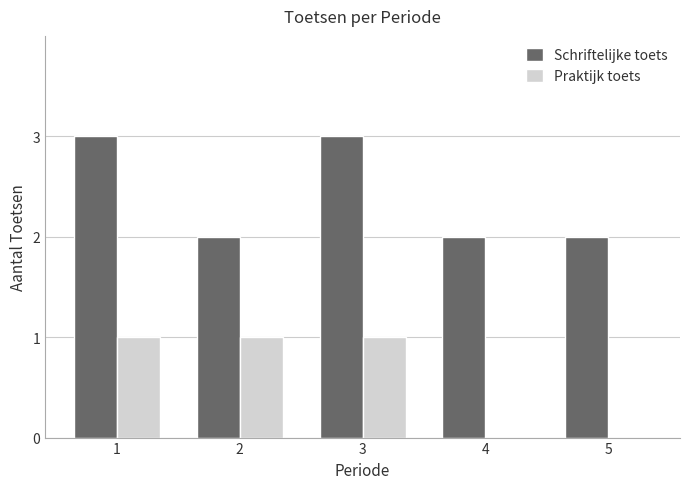

Reading left to right, list all the values displayed in this chart.

Schriftelijke toets: 1=3	2=2	3=3	4=2	5=2
Praktijk toets: 1=1	2=1	3=1	4=0	5=0